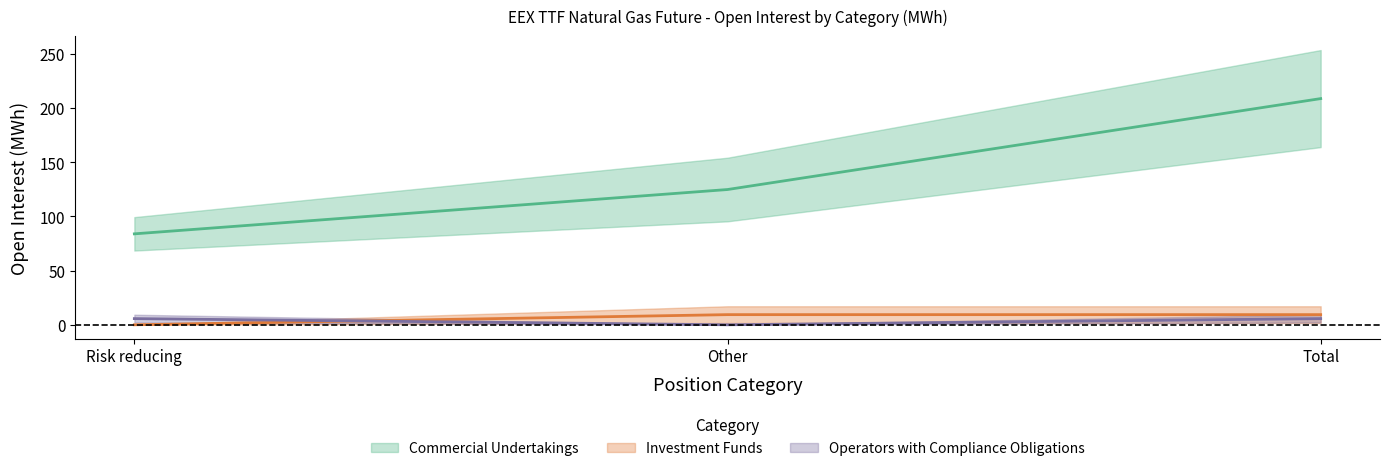

The value of Operators Long at Other is 0.0. True or false?

True